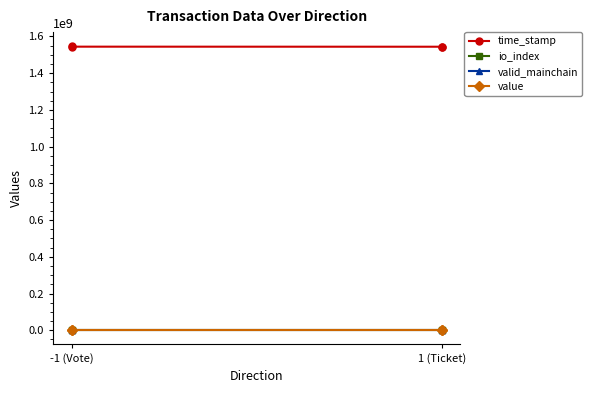

What is the highest value of the io_index series?

1.0